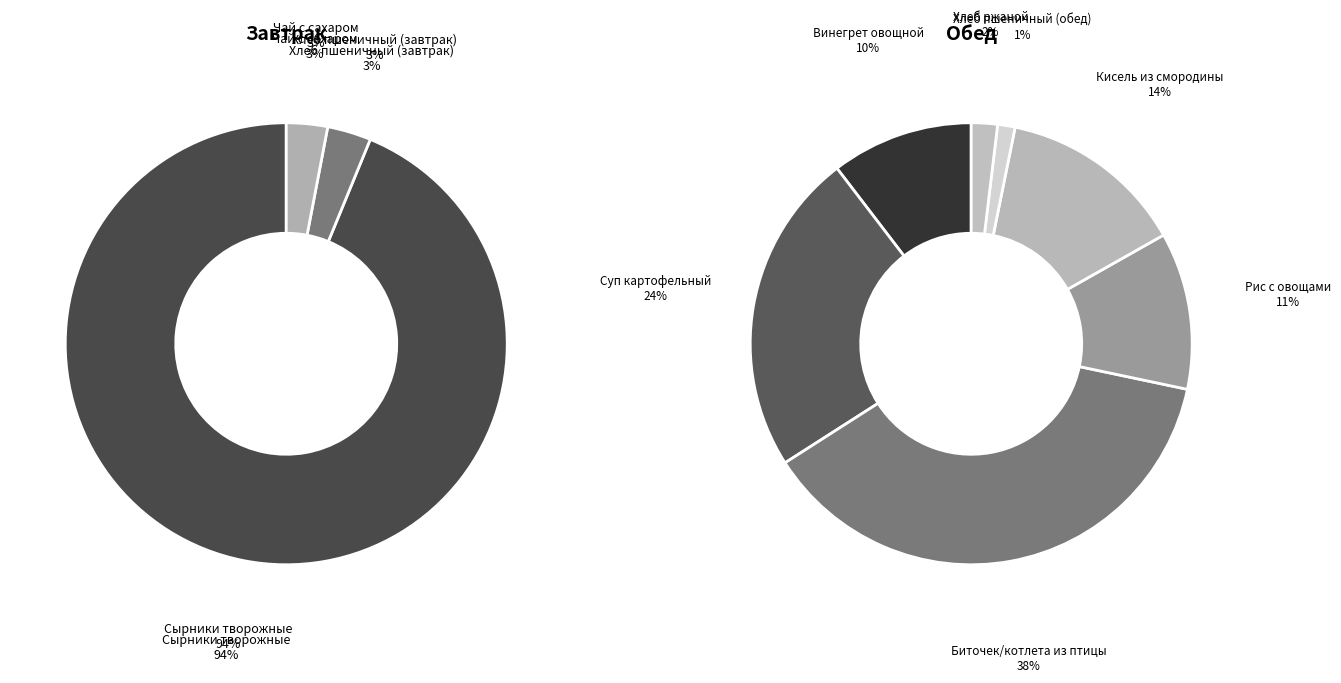

What is the largest slice in the pie chart?

Сырники творожные